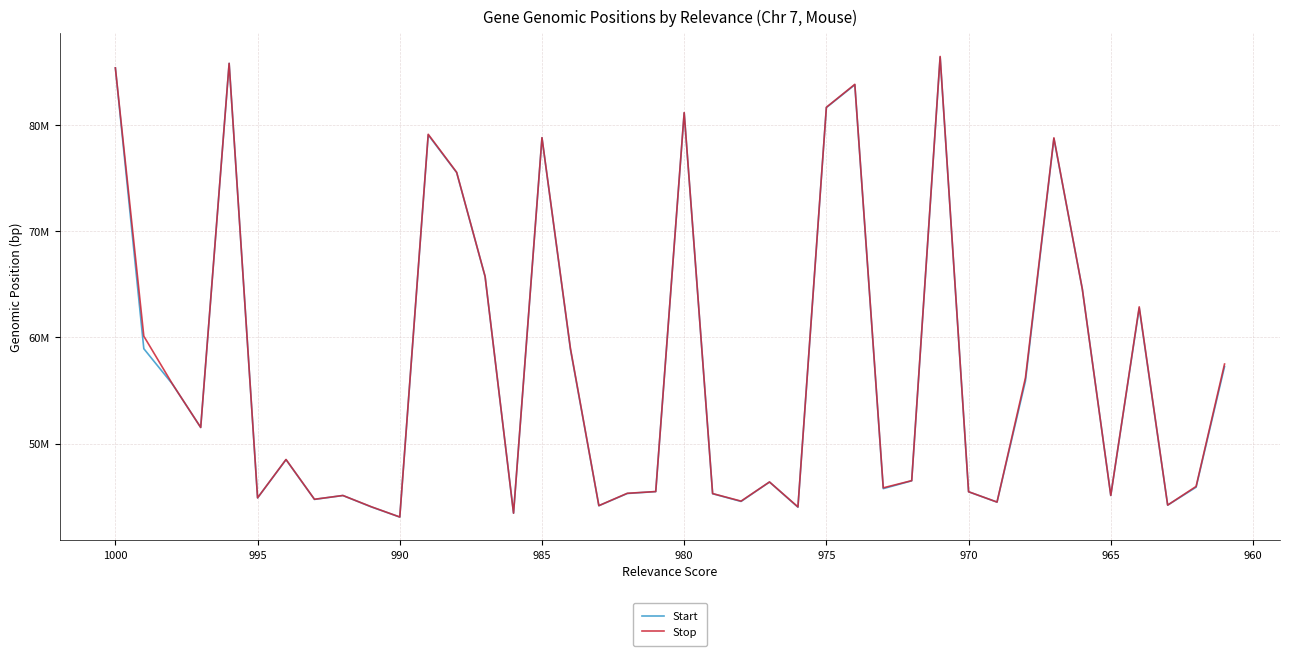

What is the difference between the highest and lowest values at 975?

922